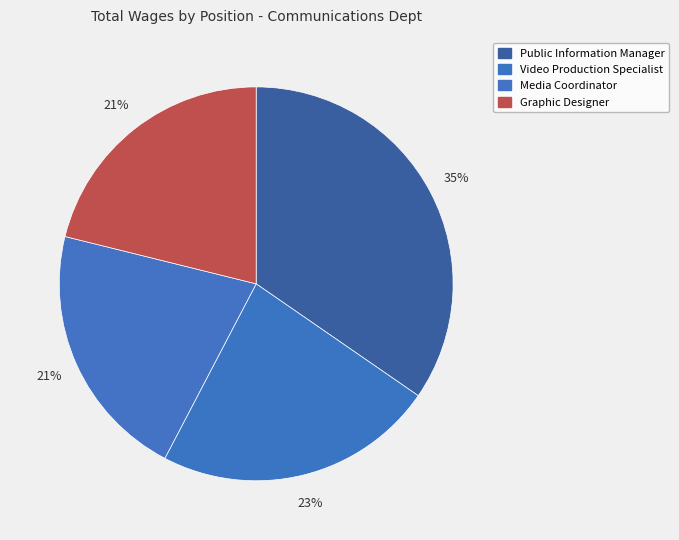

To the nearest percent, what is the average slice percentage?

25%